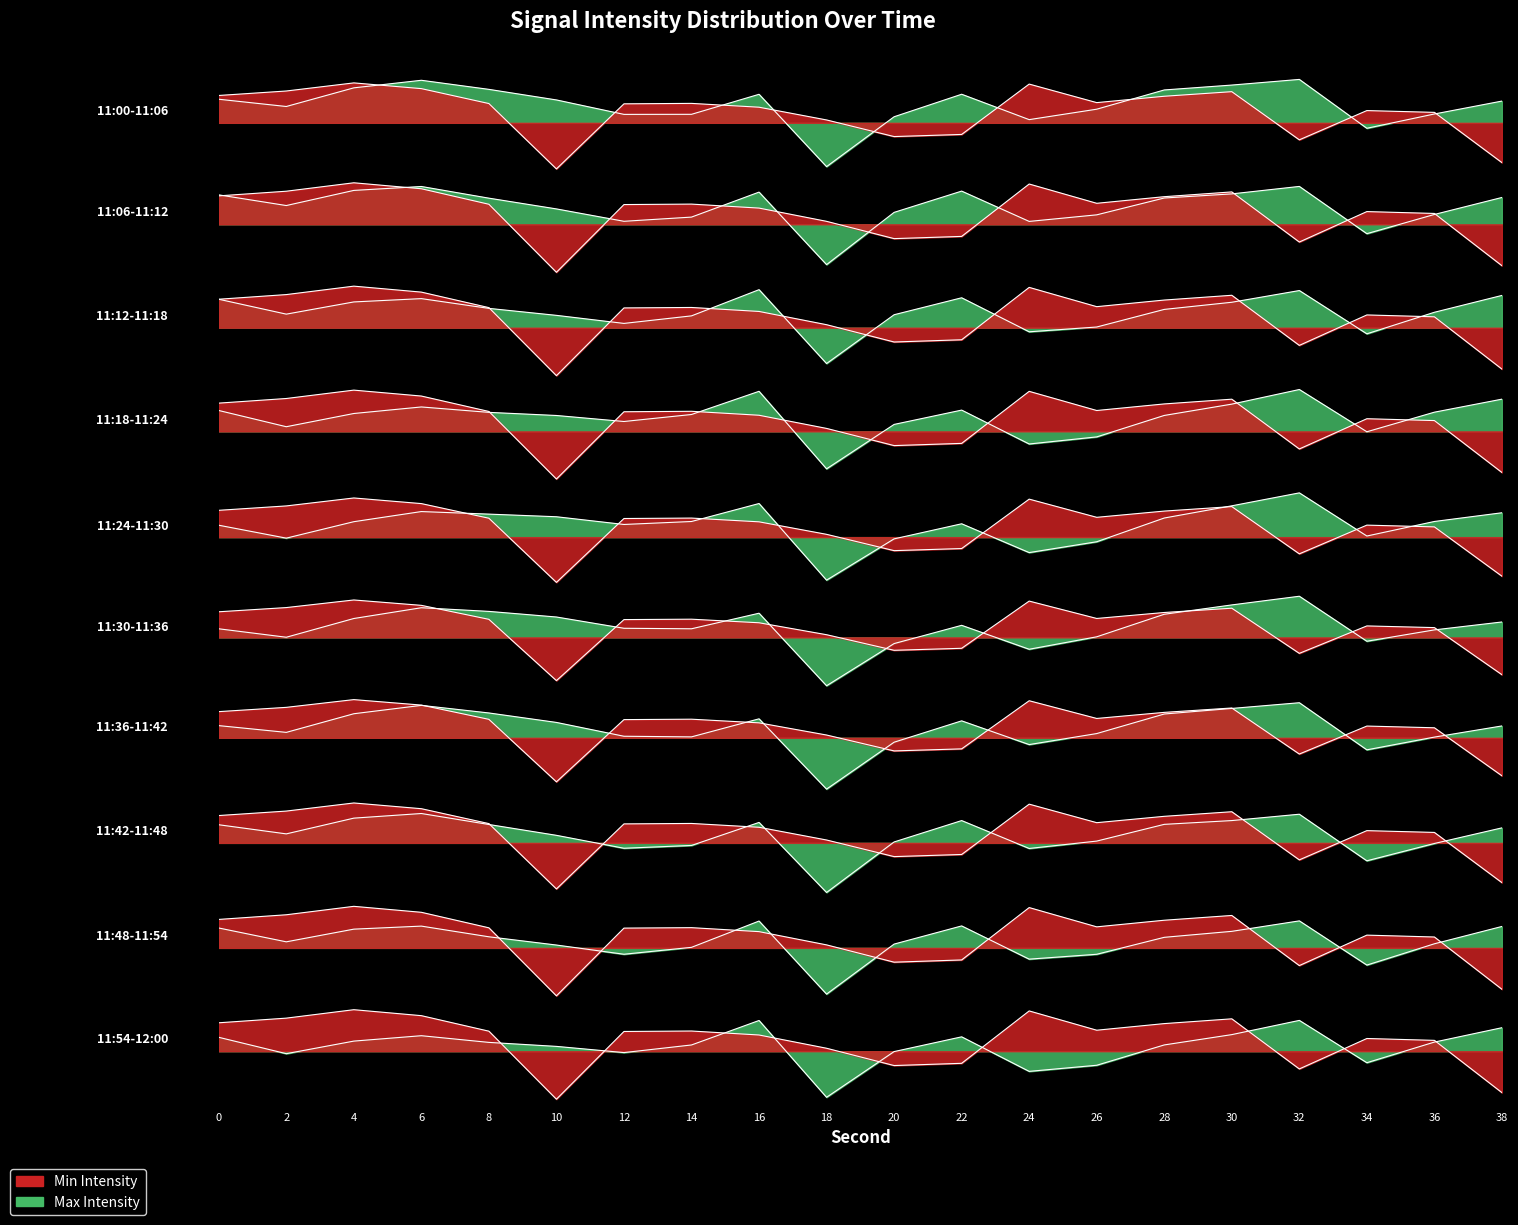

True or false: there are more than 2 points higher than both neighbors.

True